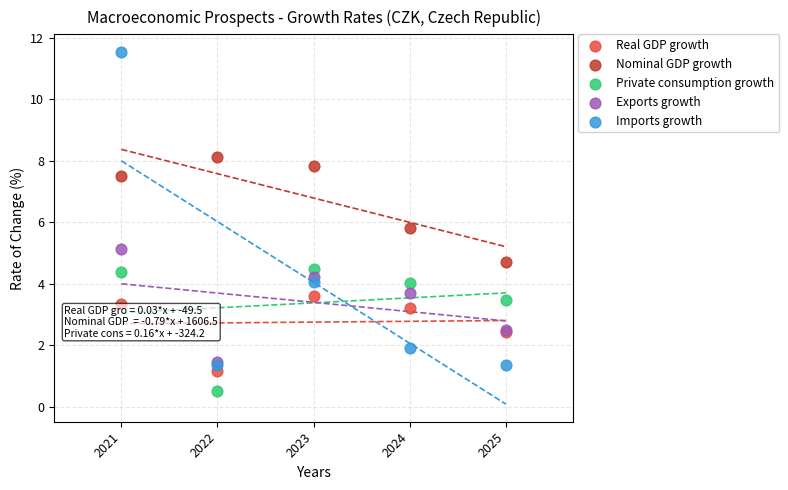

Across all series, what Y value is closest to 6?

5.8